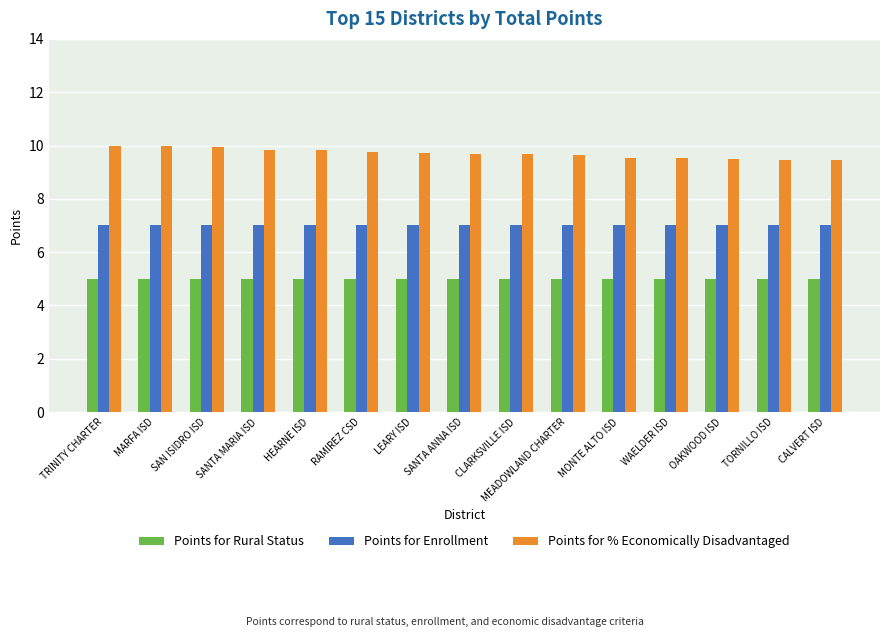

What is the sum of the Points for Rural Status values at MARFA ISD and WAELDER ISD?

10.0